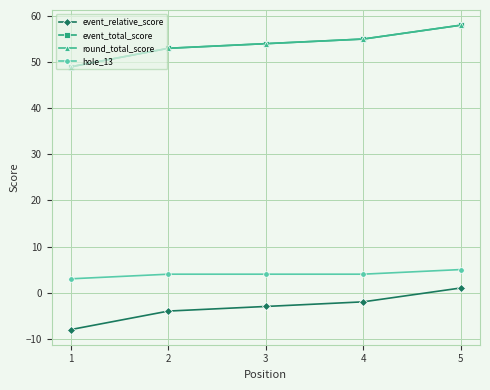

Does the chart have visible grid lines?

Yes